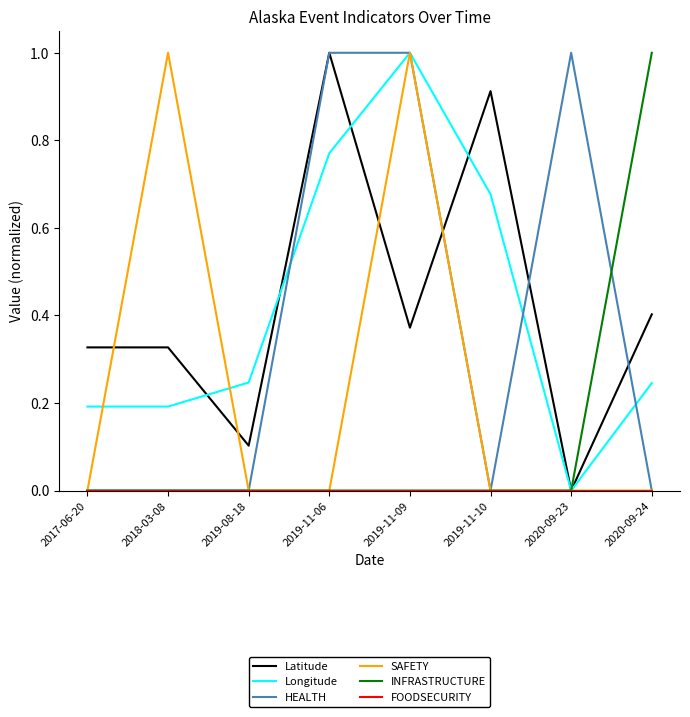

What is the difference between the highest and lowest values at 2018-03-08?

1.0